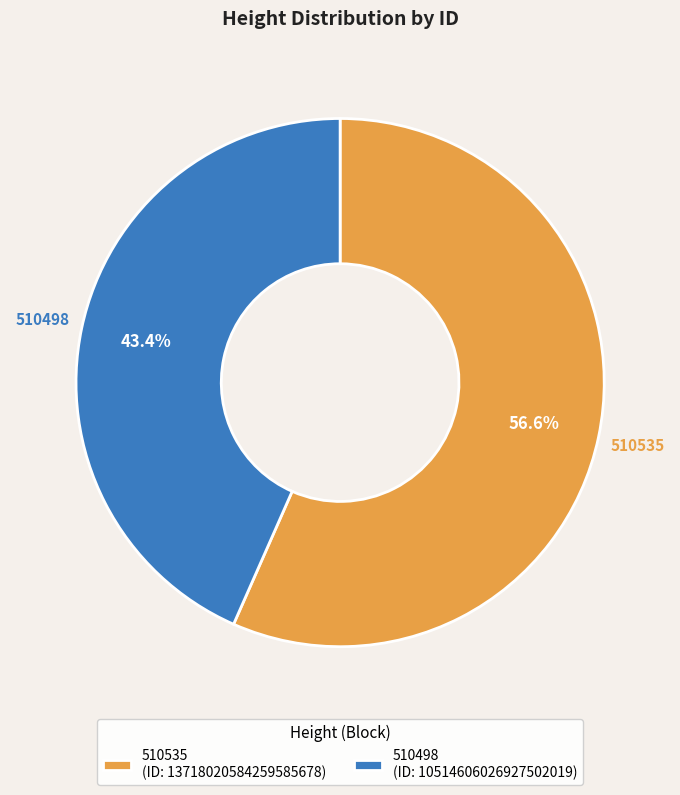

Which slice is the smallest?

510498